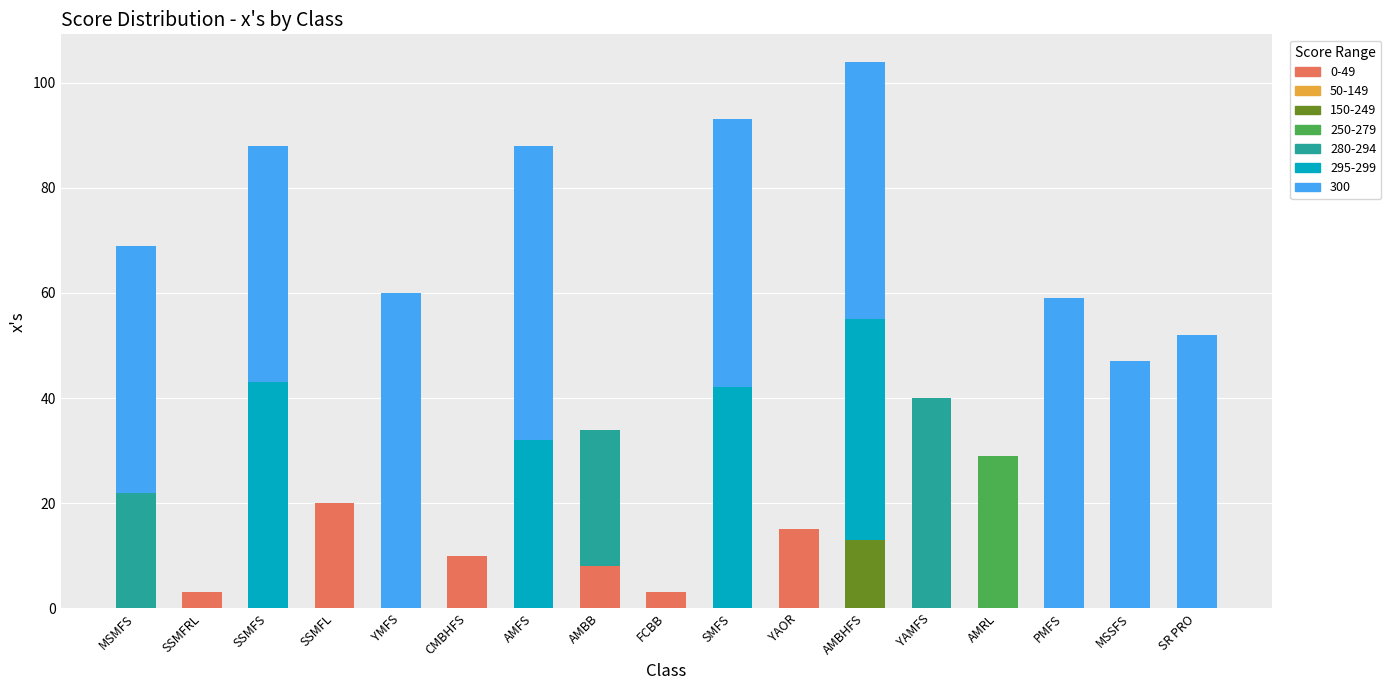

The value of 0-49 at SR PRO is 0. True or false?

True